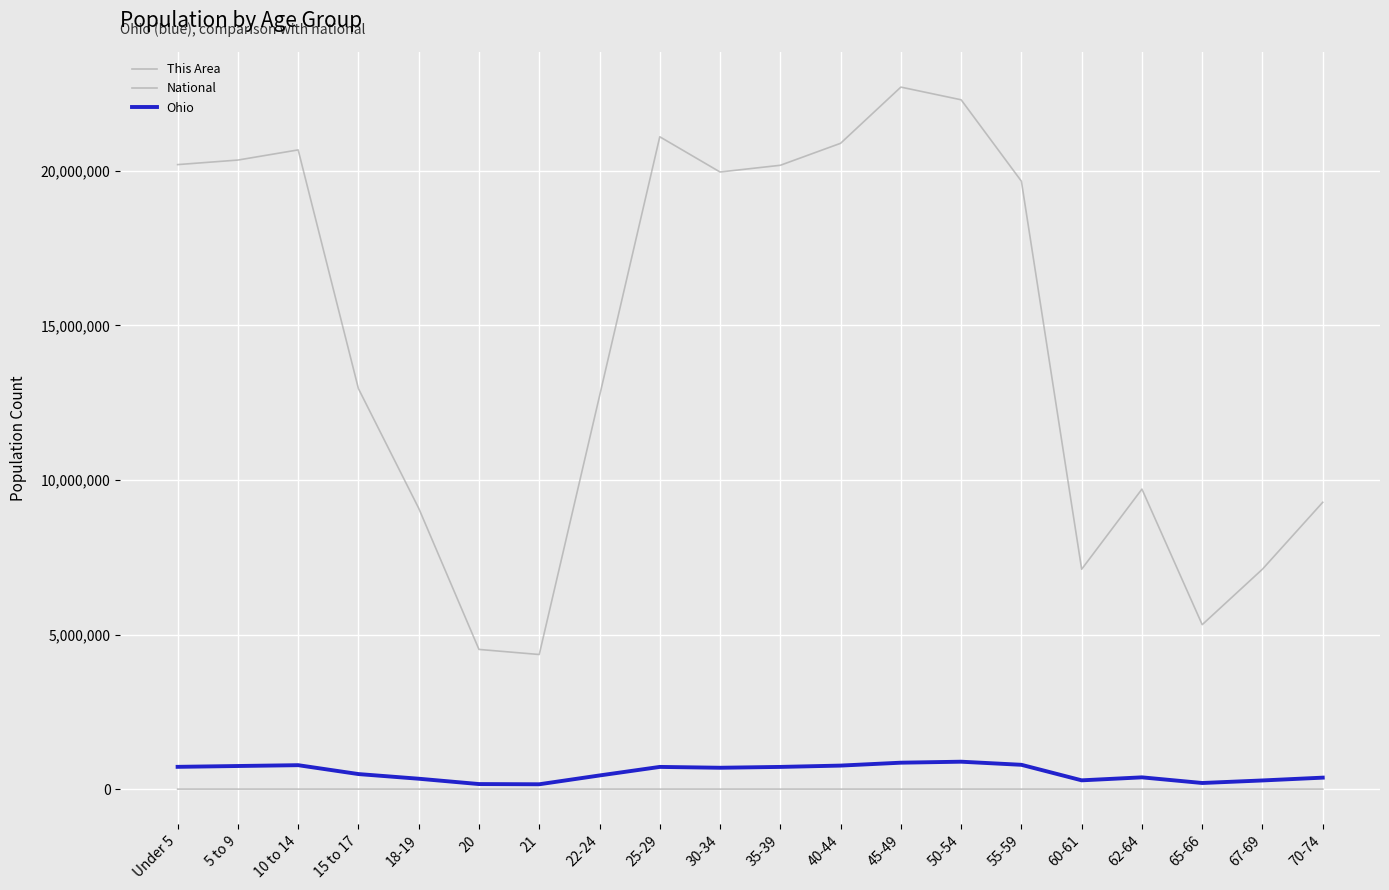

How many lines are shown in the chart?

3